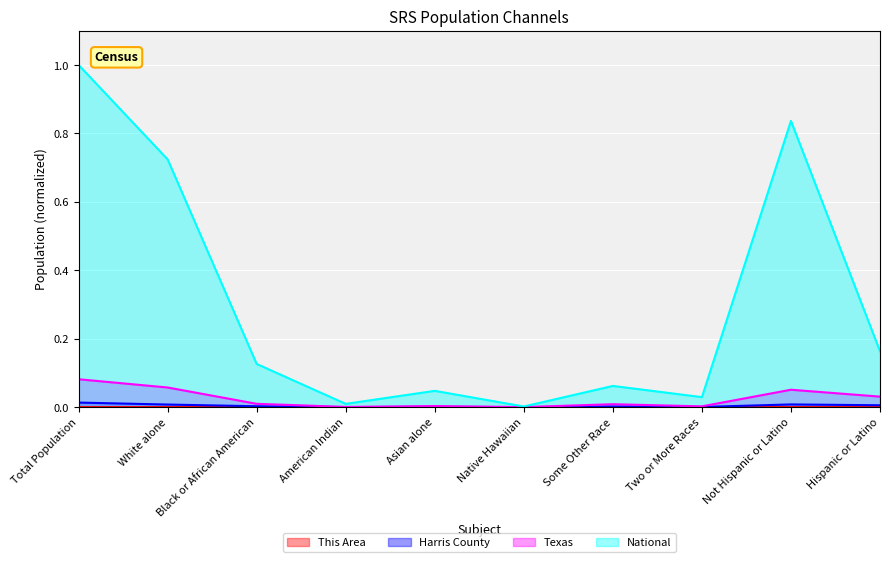

Which category has the lowest value in the This Area series?

Native Hawaiian